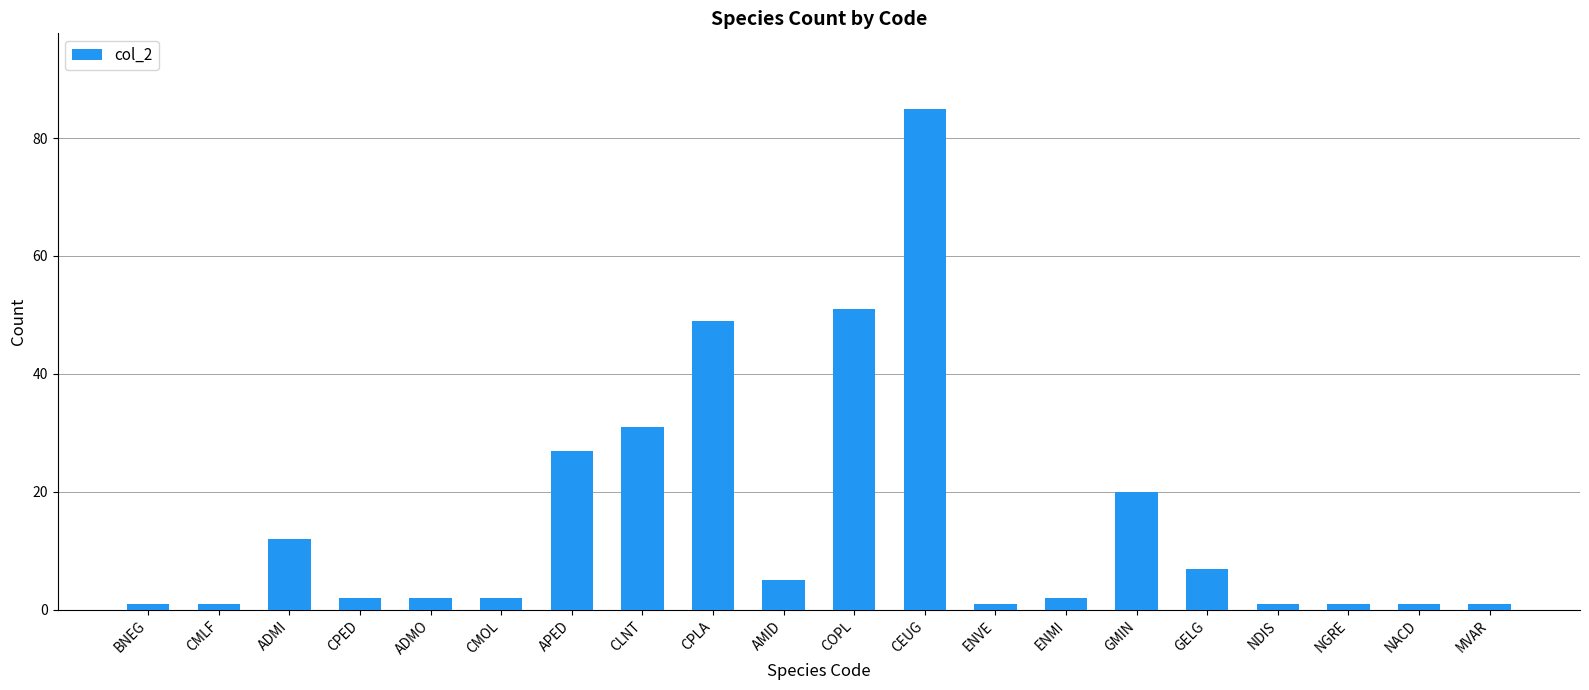

Reading left to right, transcribe all the data shown in this chart.

1	1	12	2	2	2	27	31	49	5	51	85	1	2	20	7	1	1	1	1